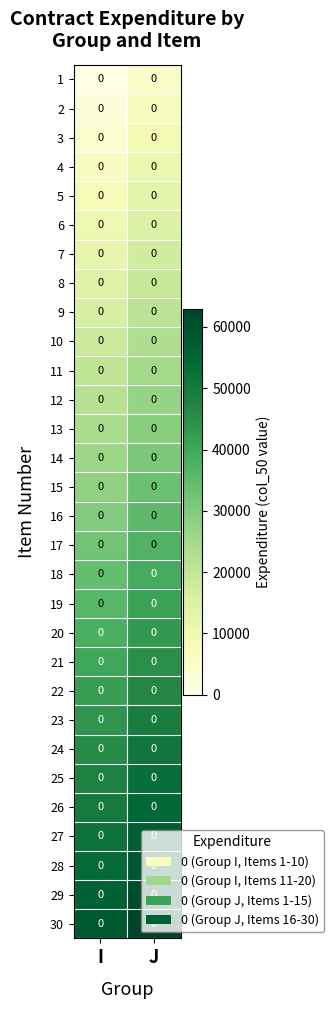

What is the approximate value of 27 at I, to the nearest 100?

52000